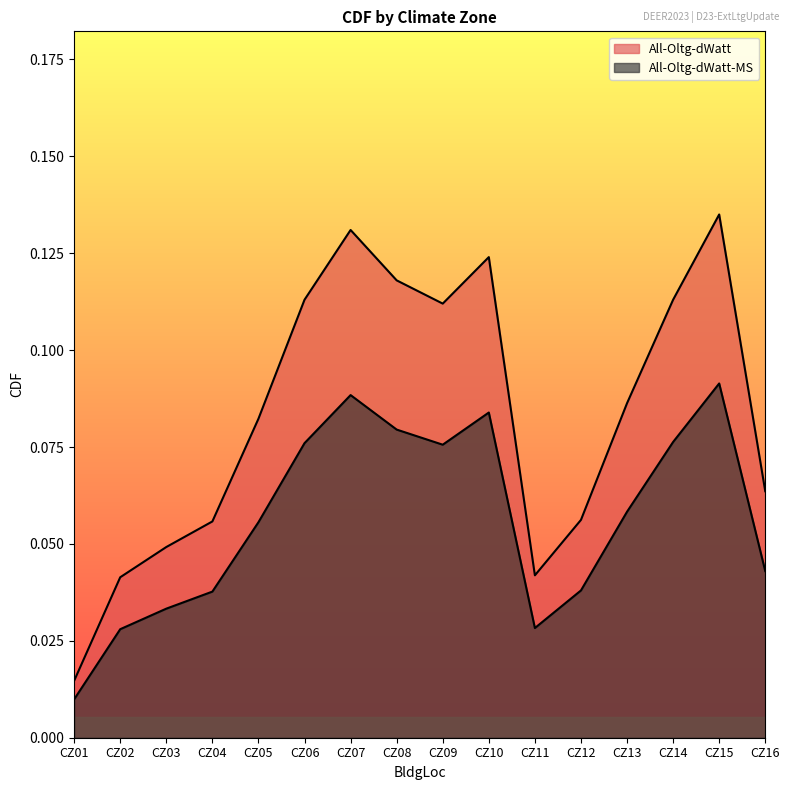

Is the value of All-Oltg-dWatt-MS at CZ04 greater than the value of All-Oltg-dWatt at CZ08?

No